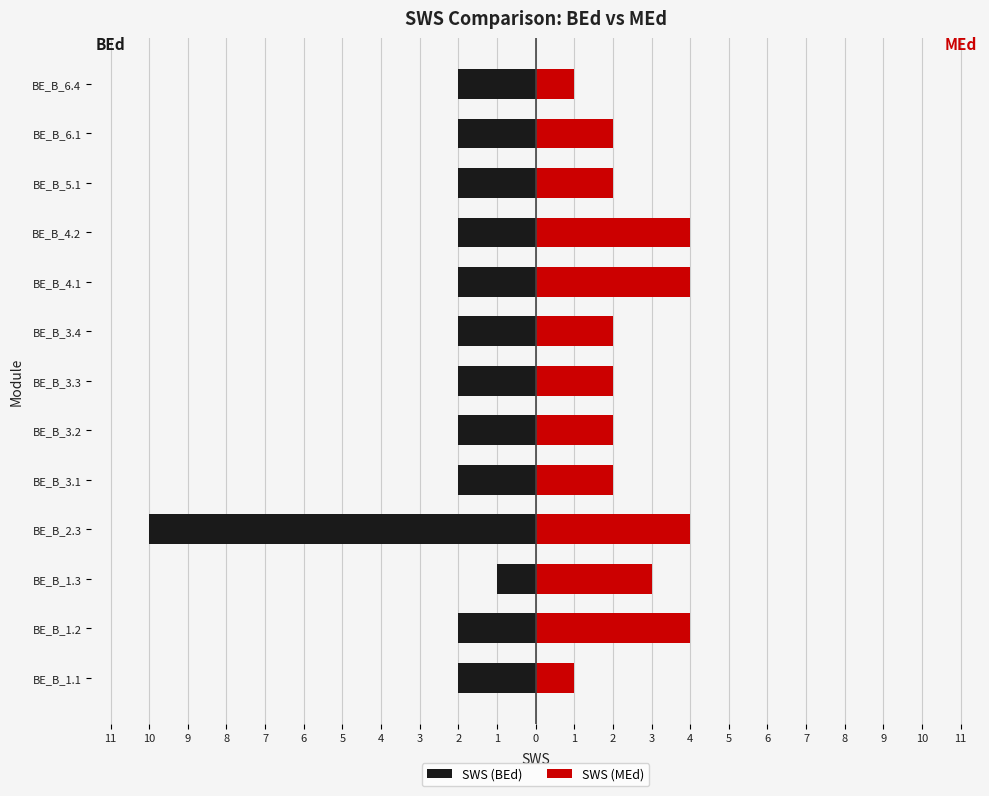

How many values in the SWS (MEd) series exceed 2?

5